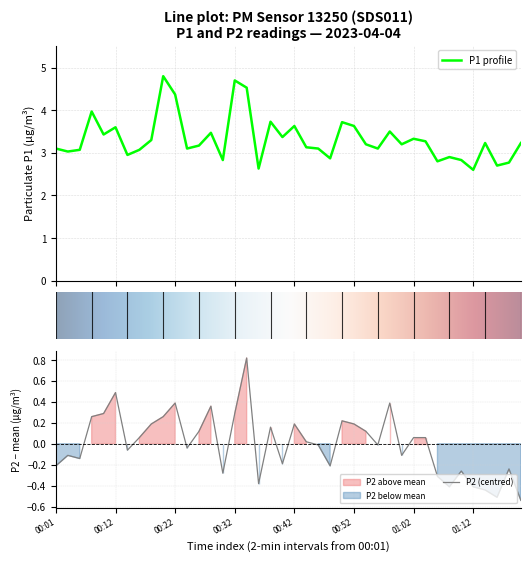

What is the minimum value for P1 profile?

2.6